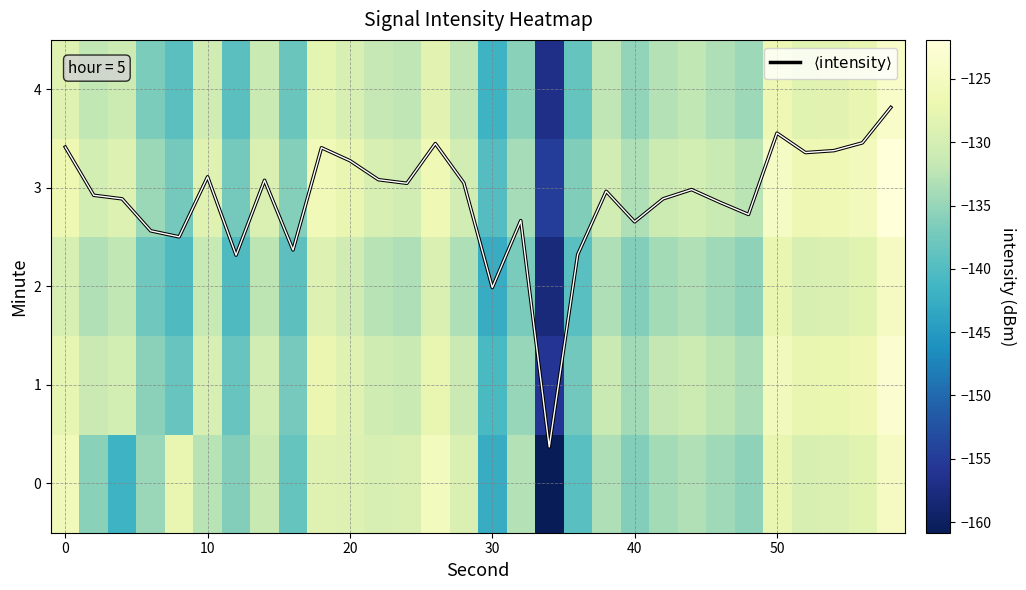

Read the $\langle\mathrm{intensity}\rangle$ value at 11.

3.1